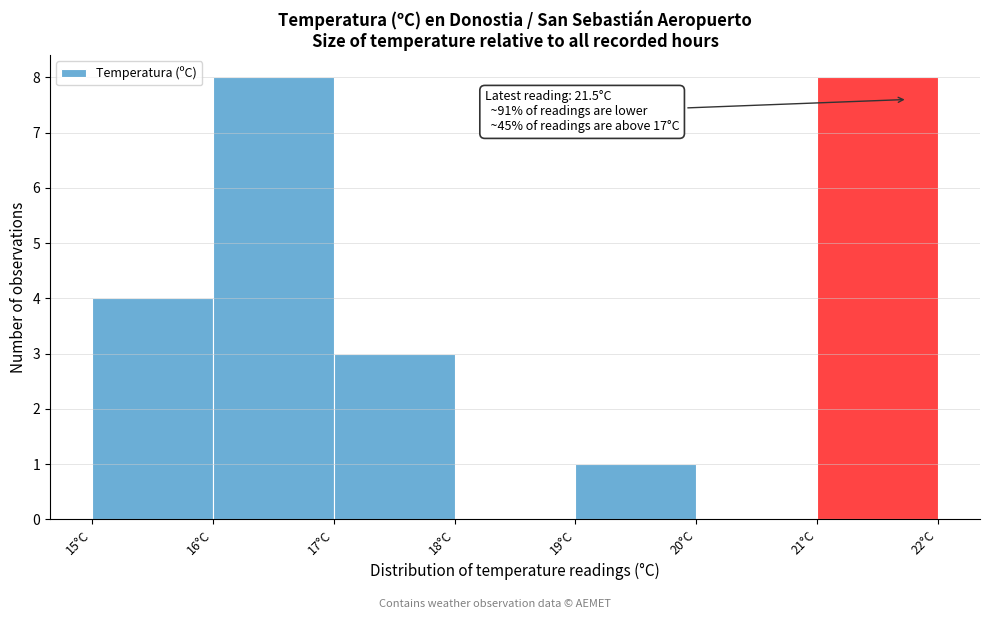

Reading left to right, transcribe all the data shown in this chart.

15°C=4	16°C=8	17°C=3	18°C=0	19°C=1	20°C=0	21°C=8